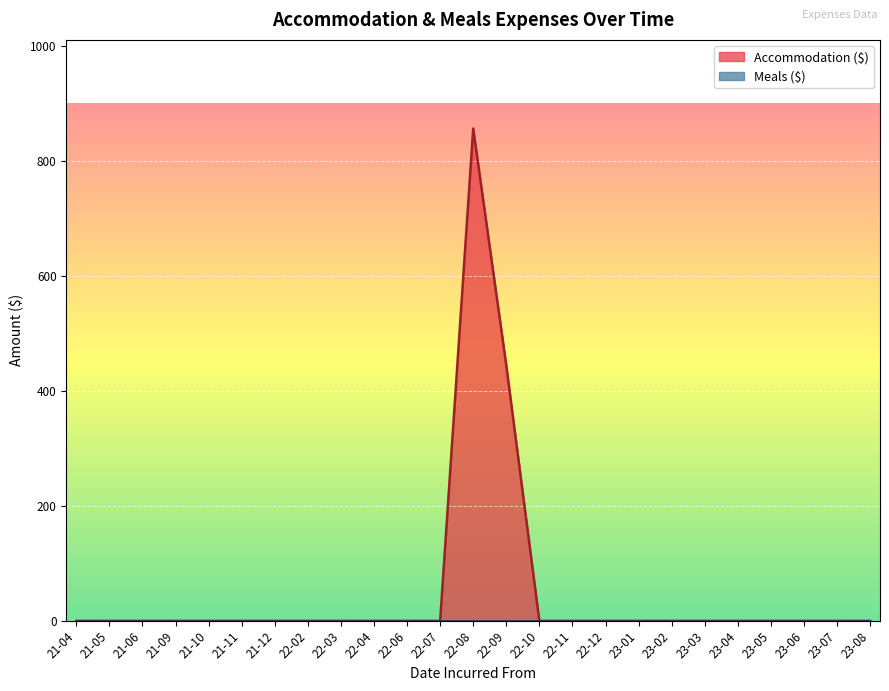

What is the total value across all series at 2022-09?

444.2